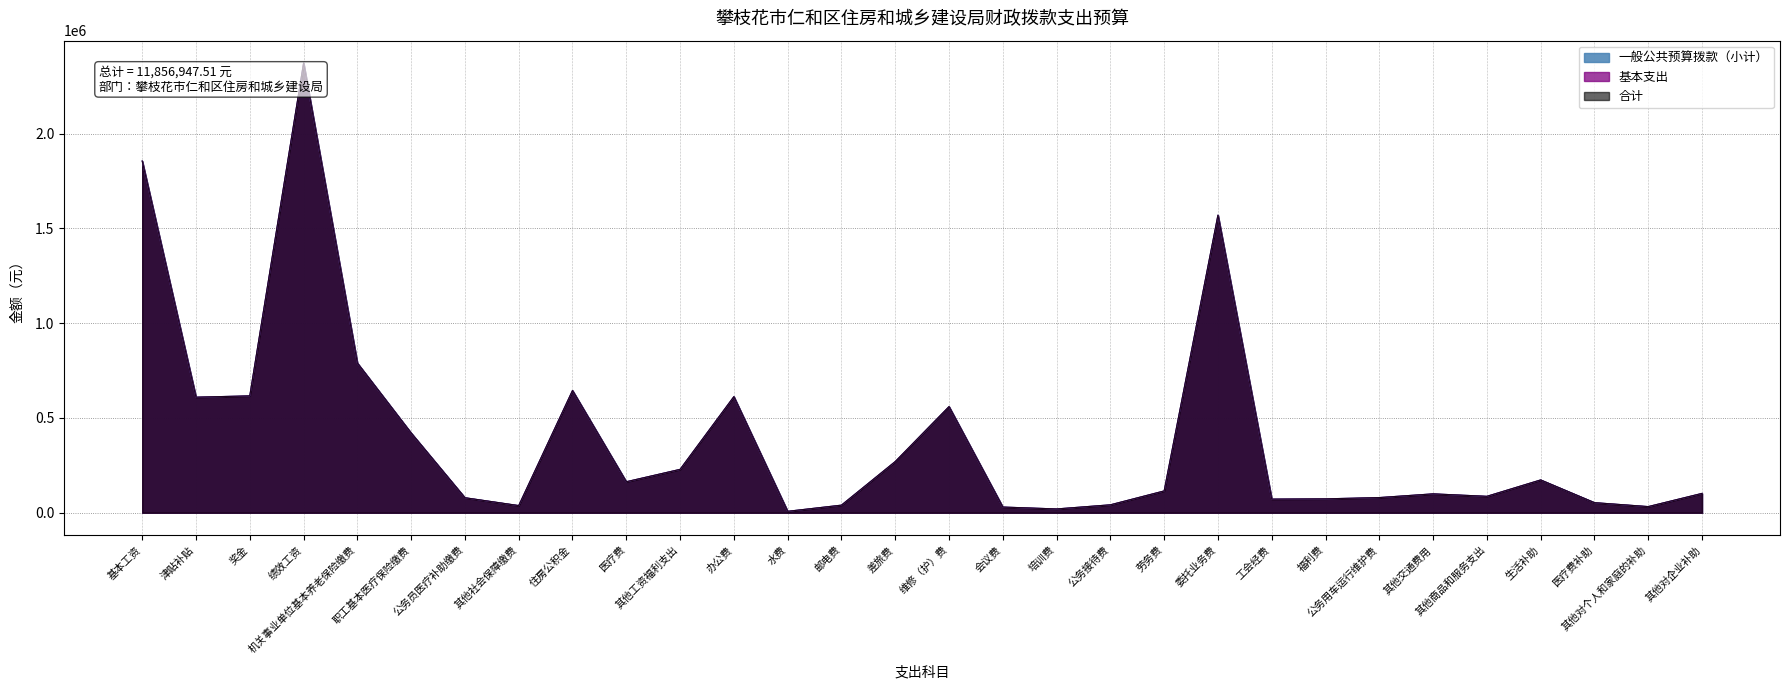

True or false: 基本支出 and 合计 cross at least once.

False